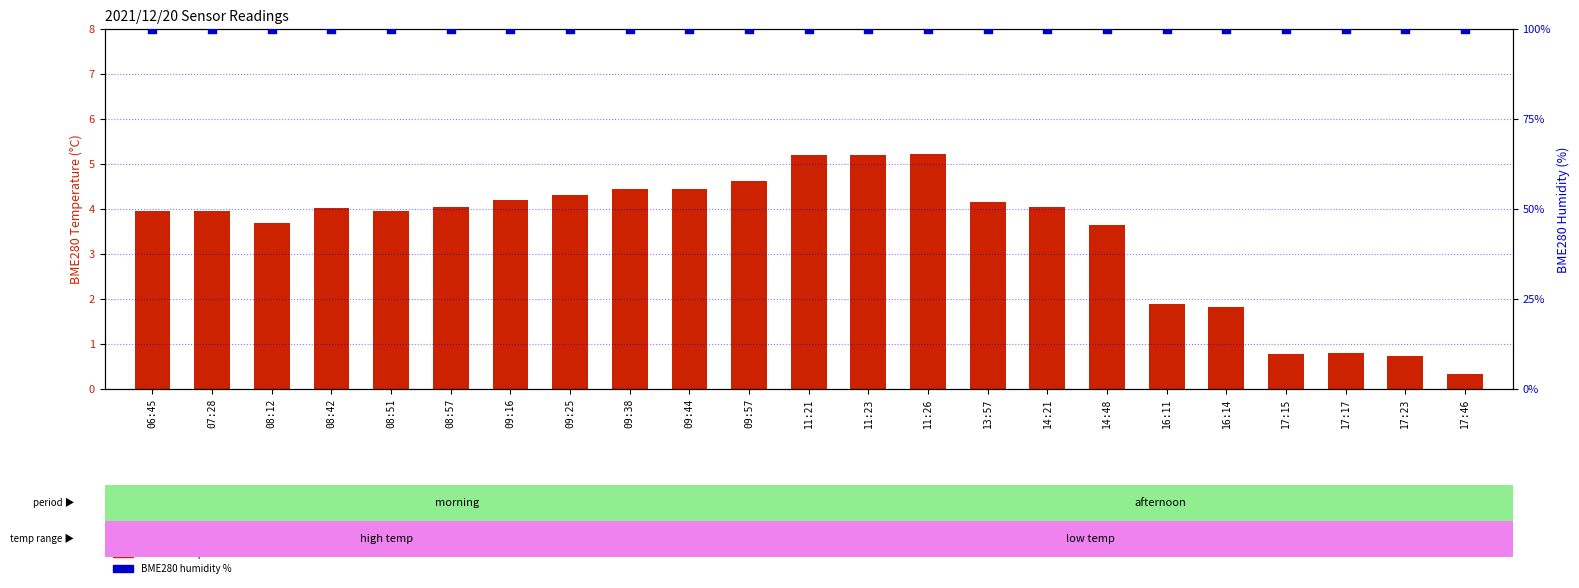

Which series contains the highest Y value?

BME280 humidity (%)